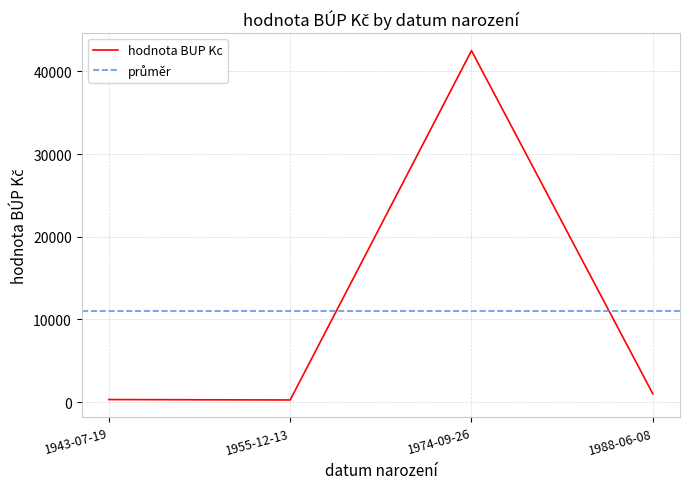

Count the number of categories in the chart.

4